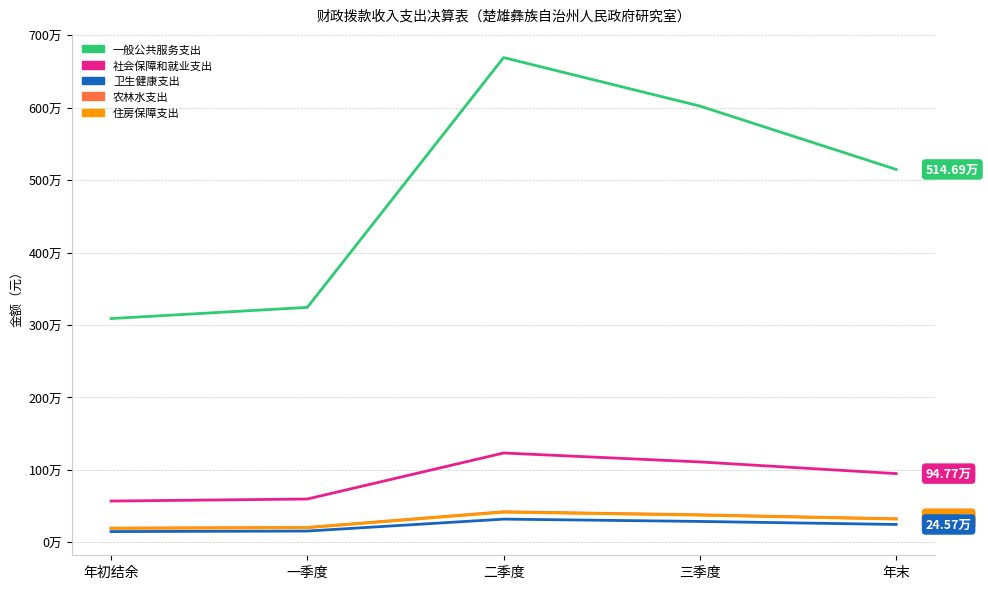

How many interior local peaks does the 社会保障和就业支出 series have?

1